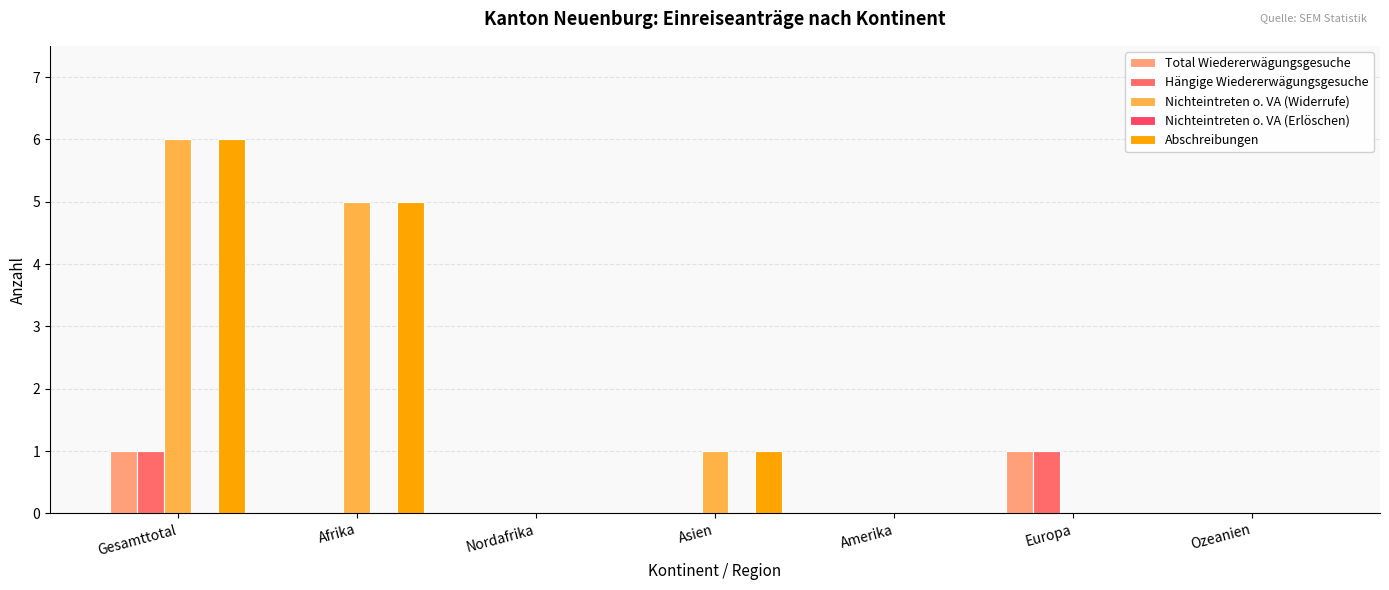

What is the difference between the maximum and second lowest values in the Nichteintreten o. VA (Widerrufe) series?

6